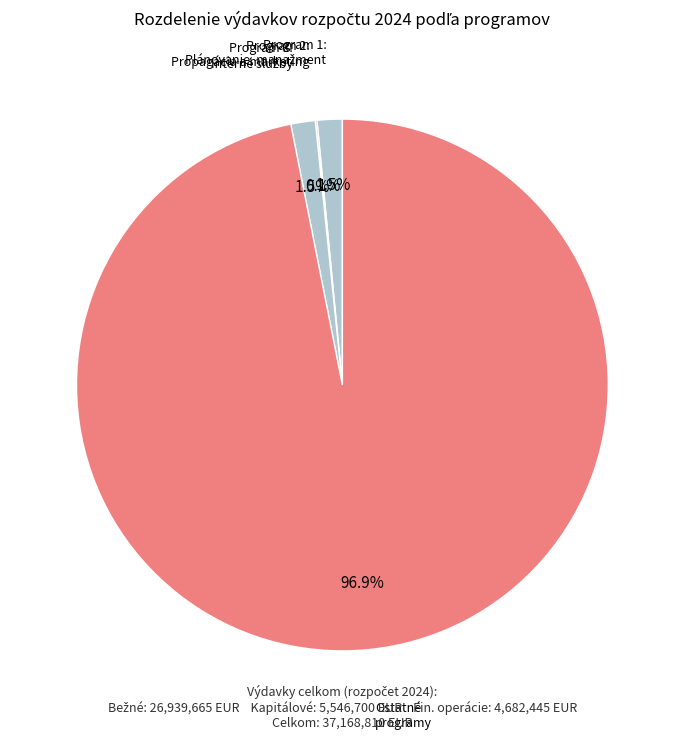

Does any single category account for the majority?

Yes